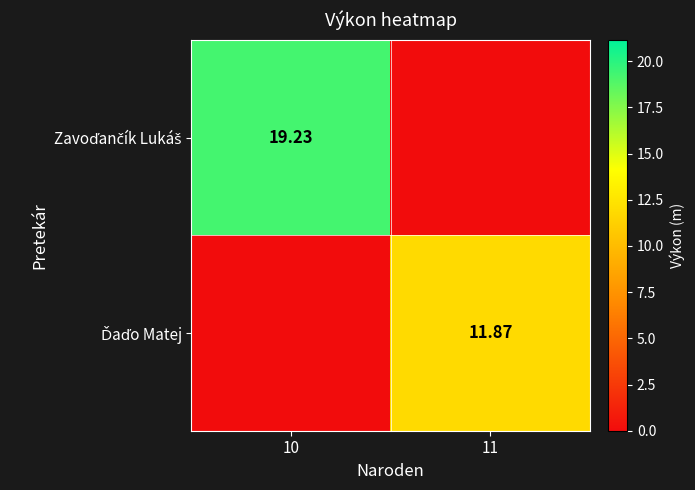

List the labels in order of Ďaďo Matej value, largest first.

11, 10